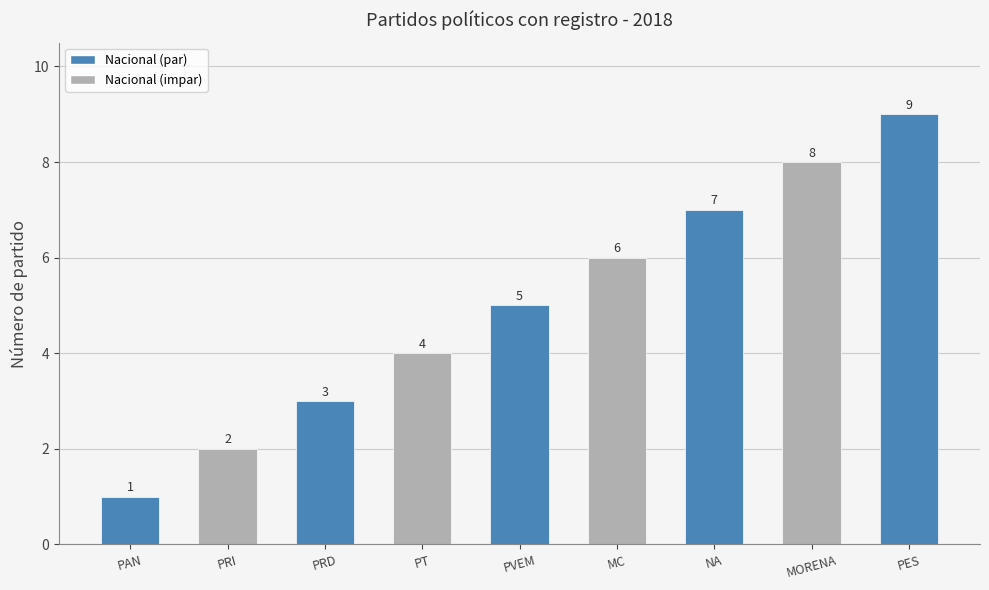

How many categories are shown in the chart?

9